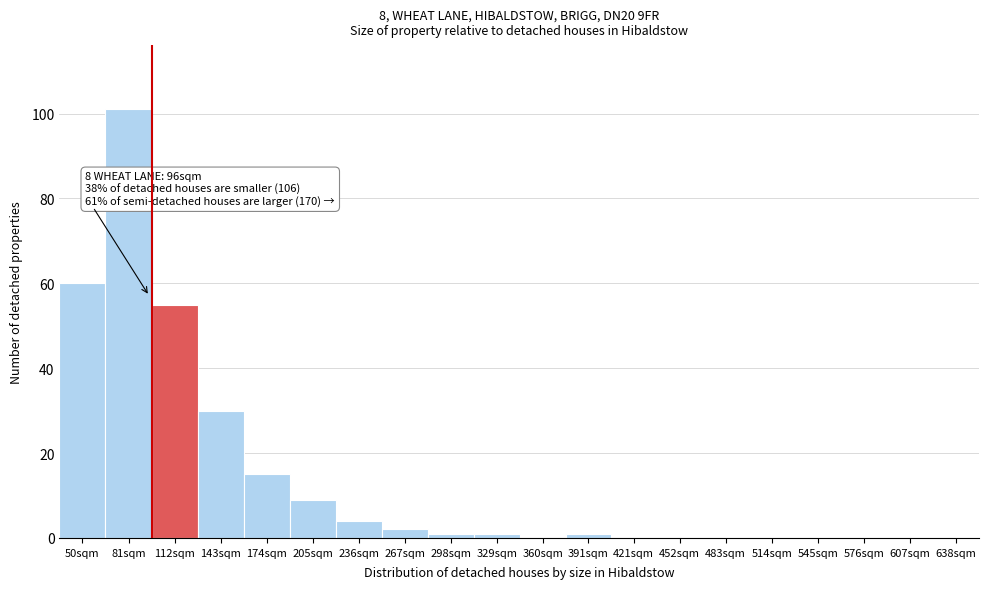

Reading left to right, transcribe all the data shown in this chart.

50sqm=60	81sqm=101	112sqm=55	143sqm=30	174sqm=15	205sqm=9	236sqm=4	267sqm=2	298sqm=1	329sqm=1	360sqm=0	391sqm=1	421sqm=0	452sqm=0	483sqm=0	514sqm=0	545sqm=0	576sqm=0	607sqm=0	638sqm=0